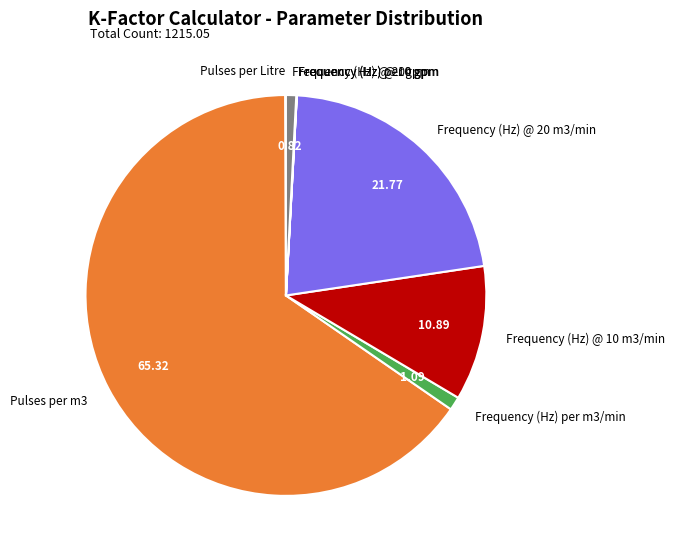

Between Frequency (Hz) per m3/min and Frequency (Hz) @ 20 m3/min, which is larger?

Frequency (Hz) @ 20 m3/min